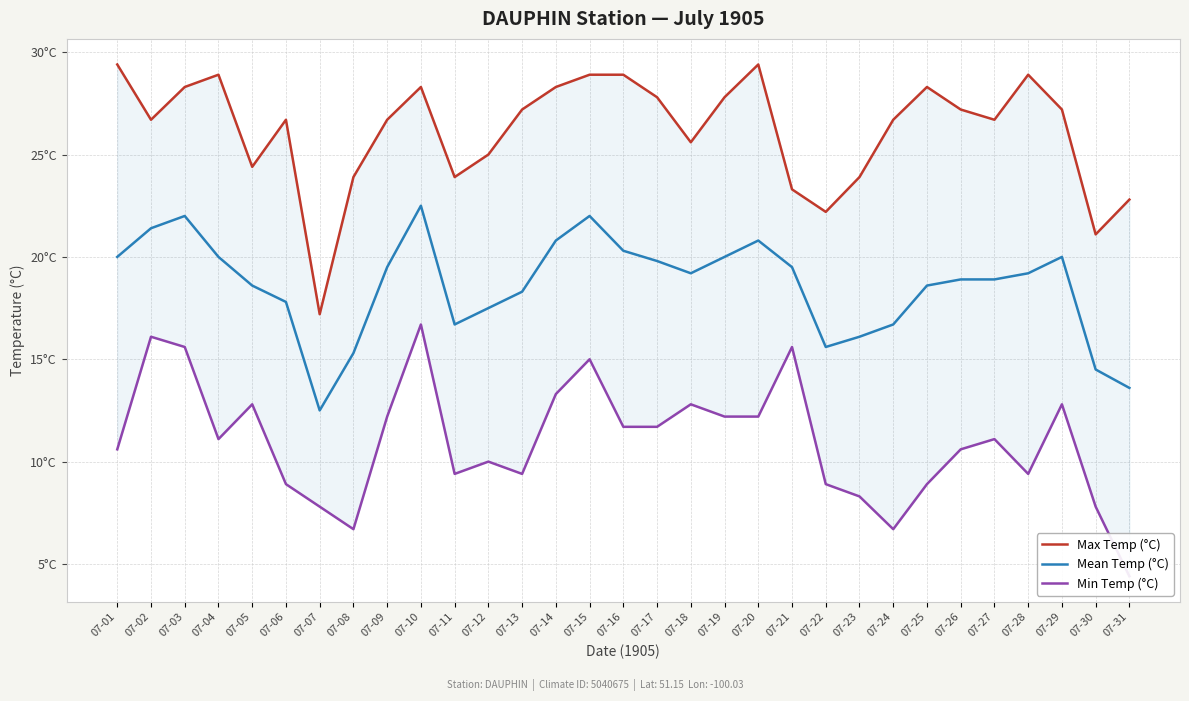

At which label is Min Temp (°C) closest to 10?

07-12